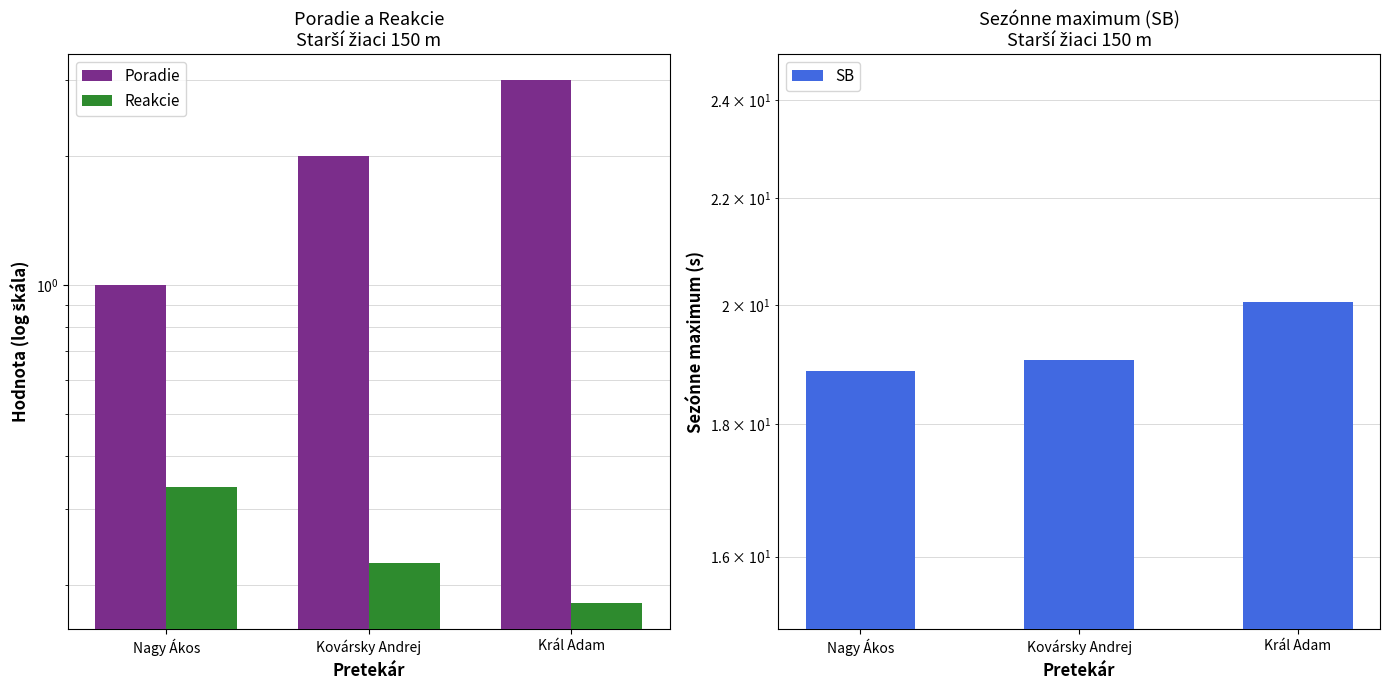

What is the difference between the SB values at Kovársky Andrej and Nagy Ákos?

0.2